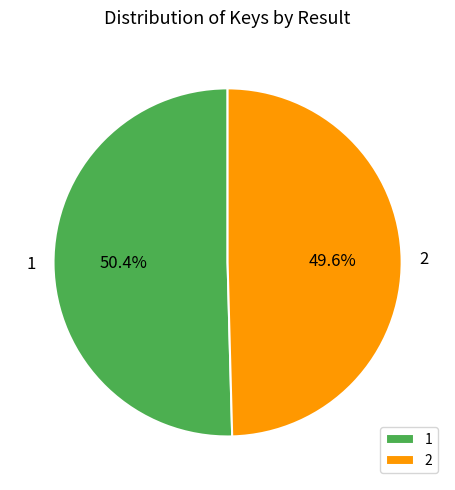

To the nearest percent, what is the average slice percentage?

50%